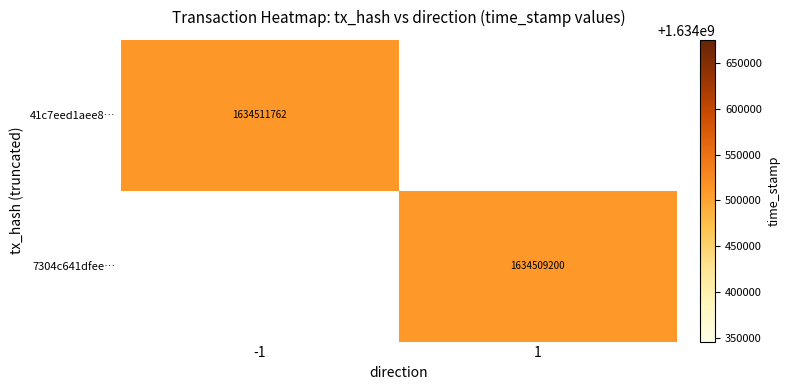

Is it true that 7304c641dfee… equals 1634509200 at 1?

True